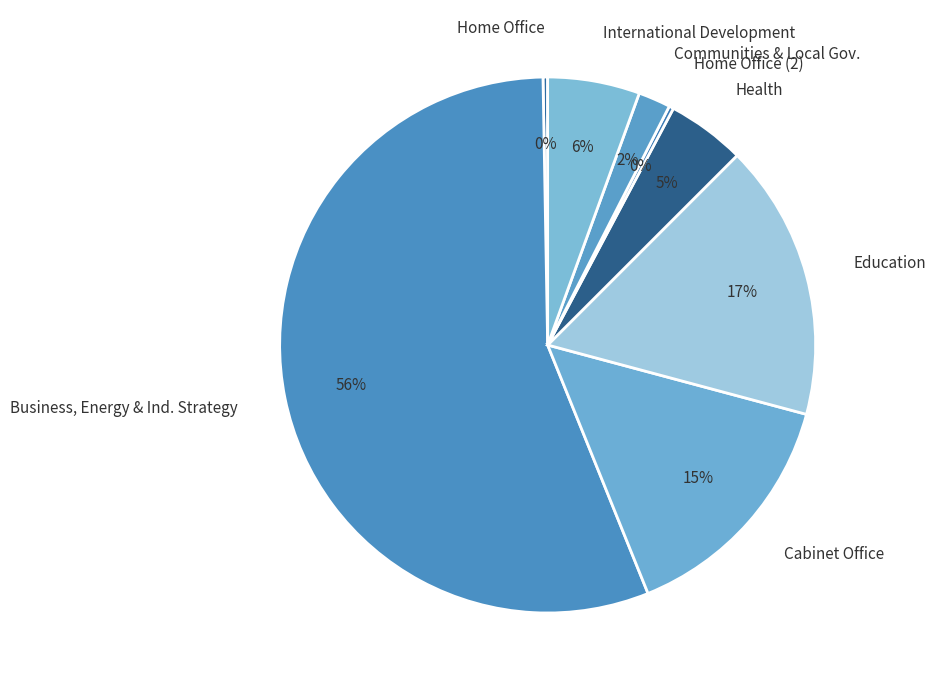

Do International Development and Home Office together represent more than half of the pie?

No